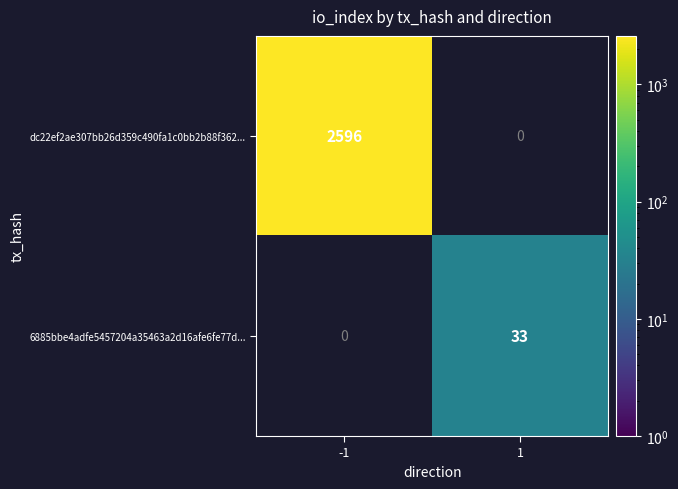

True or false: 6885bbe4adfe5457204a35463a2d16afe6fe77d... has a value of 33 at 1.

True